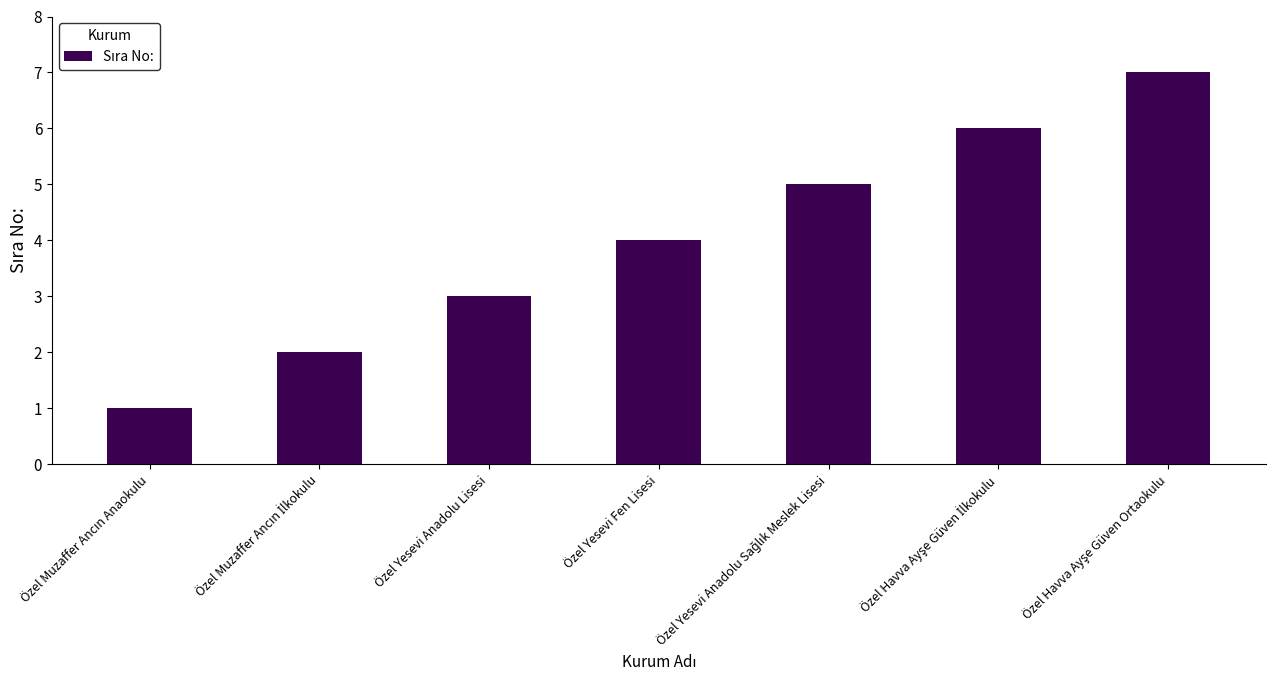

What is the label of the 4th bar from the left?

Özel Yesevi Fen Lisesi